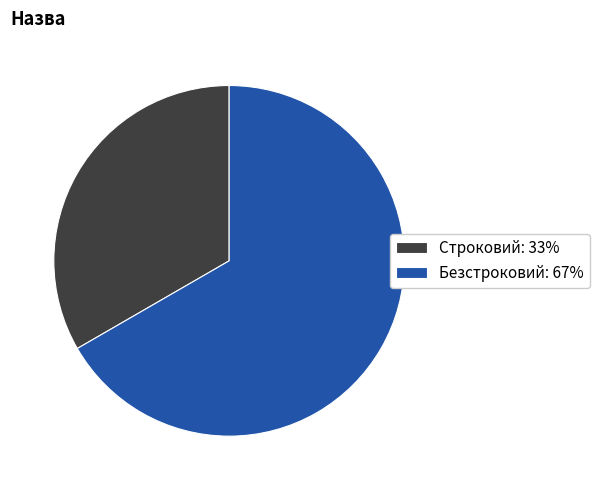

How many slices are in this pie chart?

2